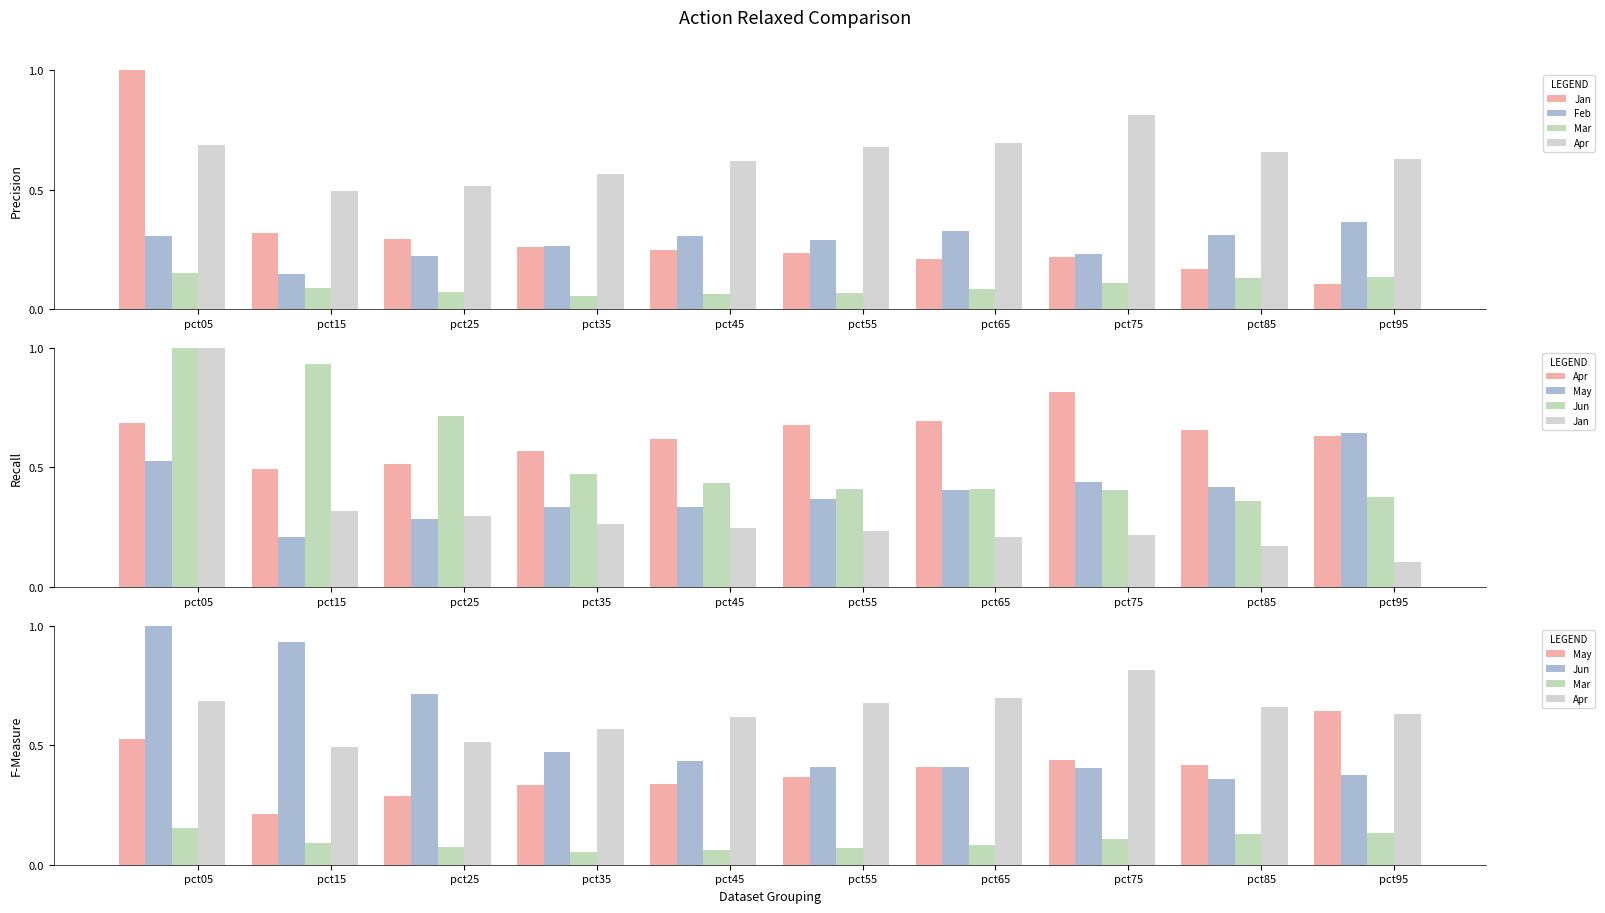

What is the value of the May bar at the 5th from the left?

0.3